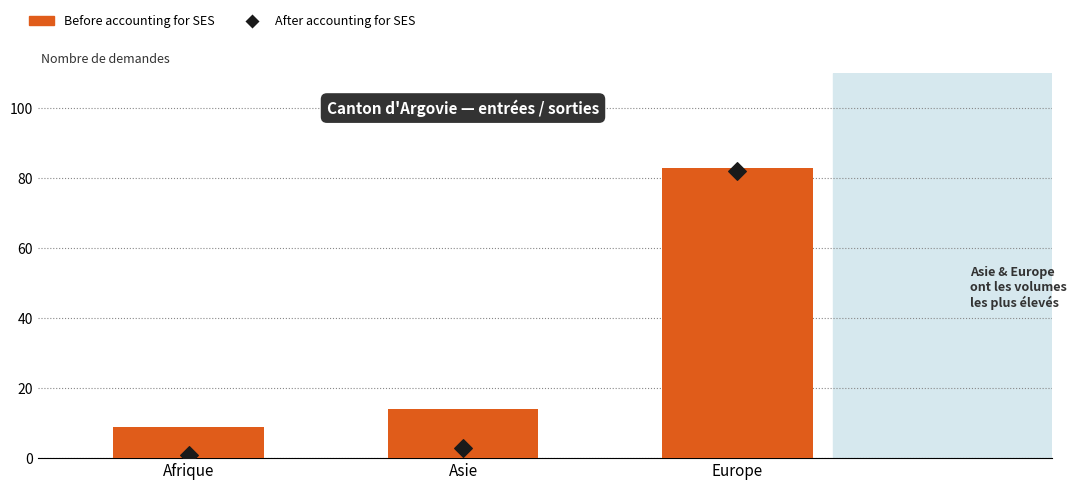

What is the total value across all series at Asie?

17